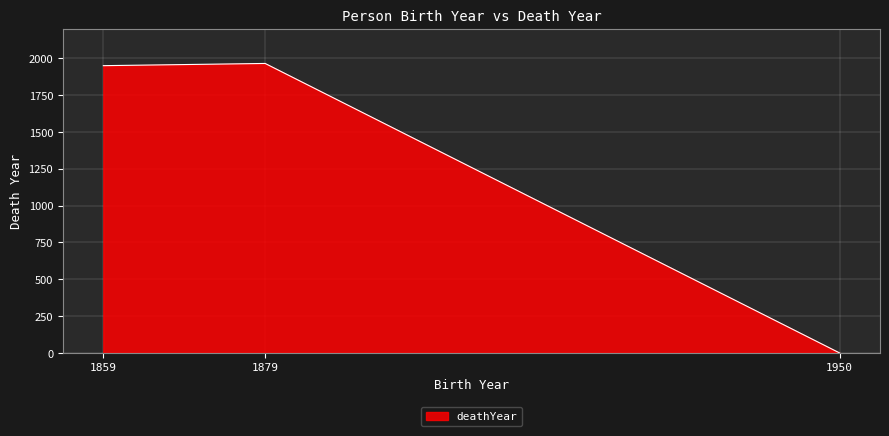

What is the difference between the maximum and minimum values?

1964